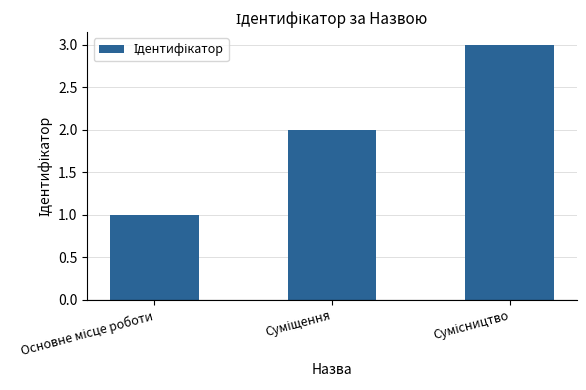

What is the difference between the maximum and second lowest values?

1